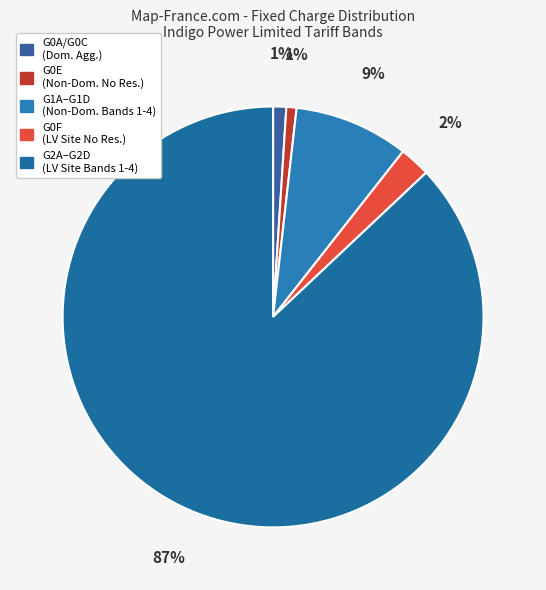

How many slices are in this pie chart?

5